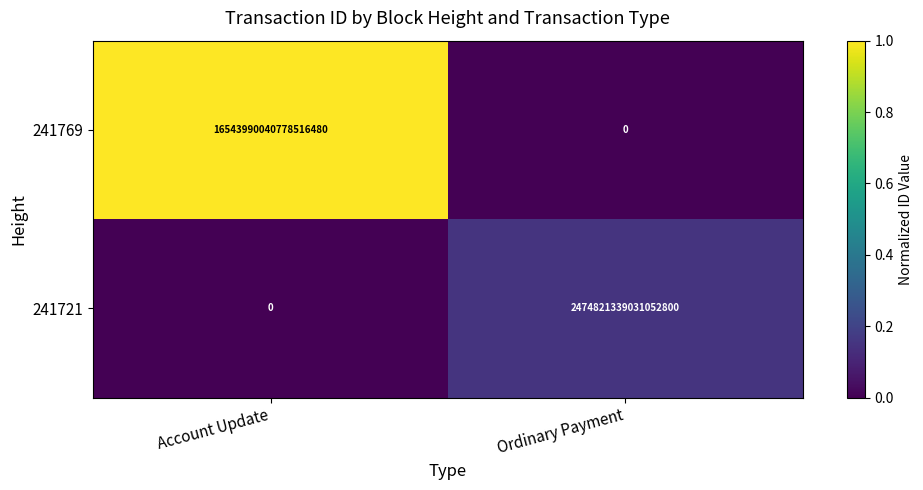

Which series has the largest range (max minus min)?

241769